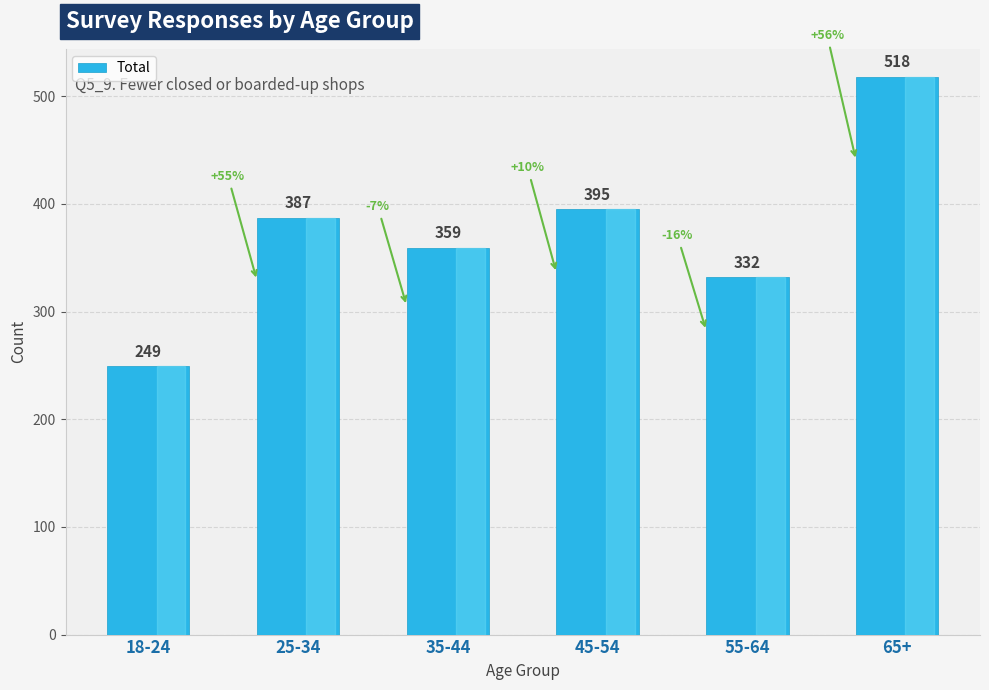

How many values are below 387?

3